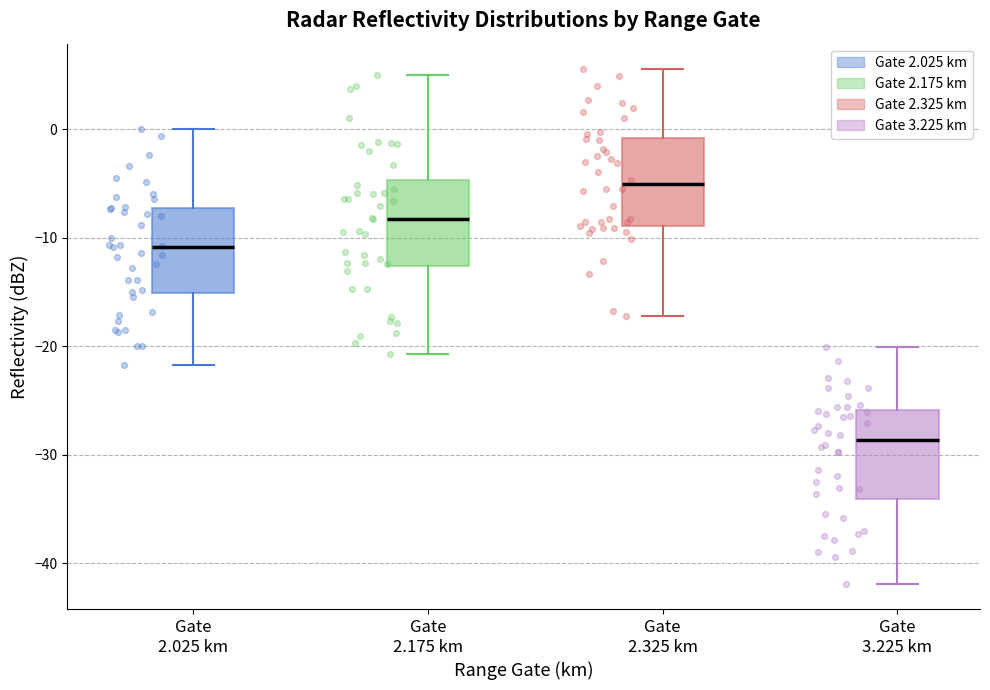

Which box's median line is the highest?

Gate 2.325 km